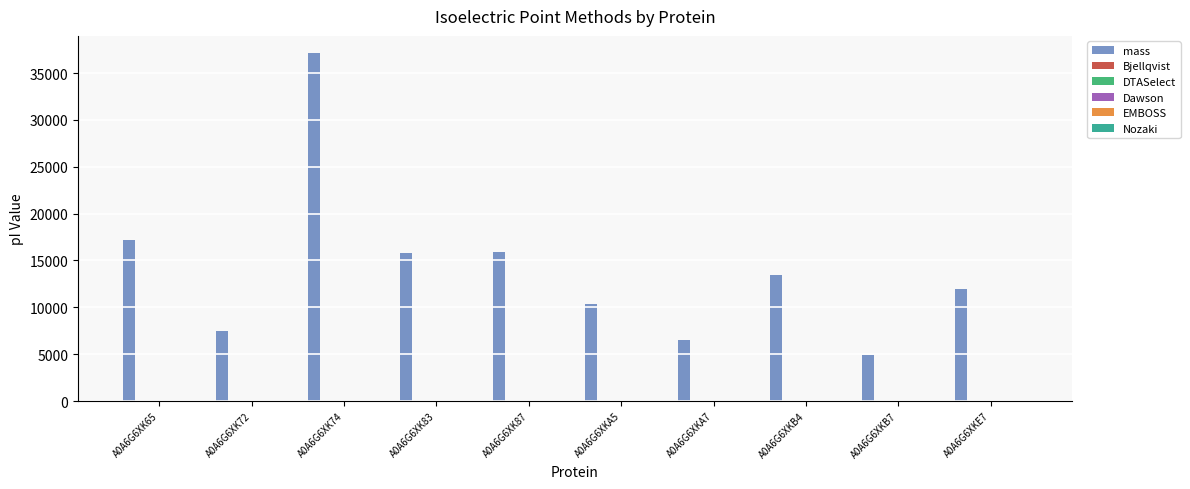

Are the bars grouped side by side (vs. stacked)?

Yes